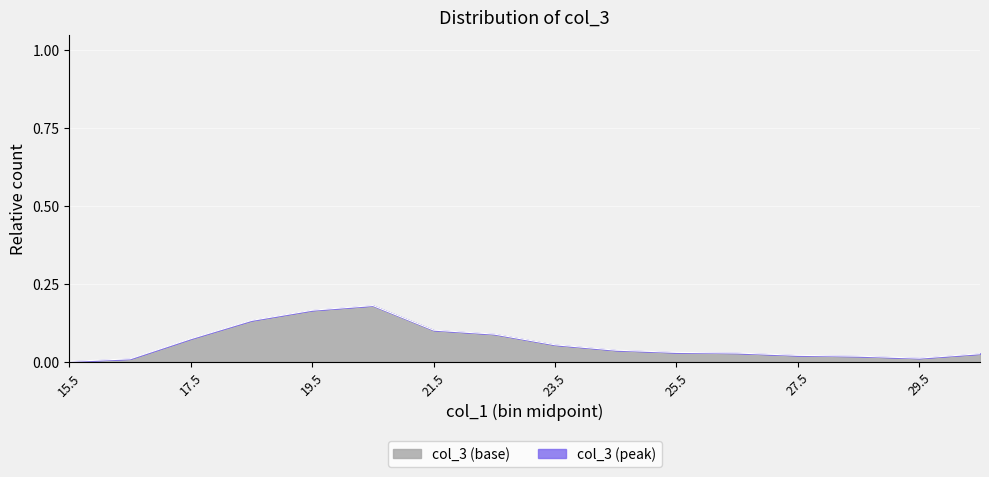

How many lines are shown in the chart?

1